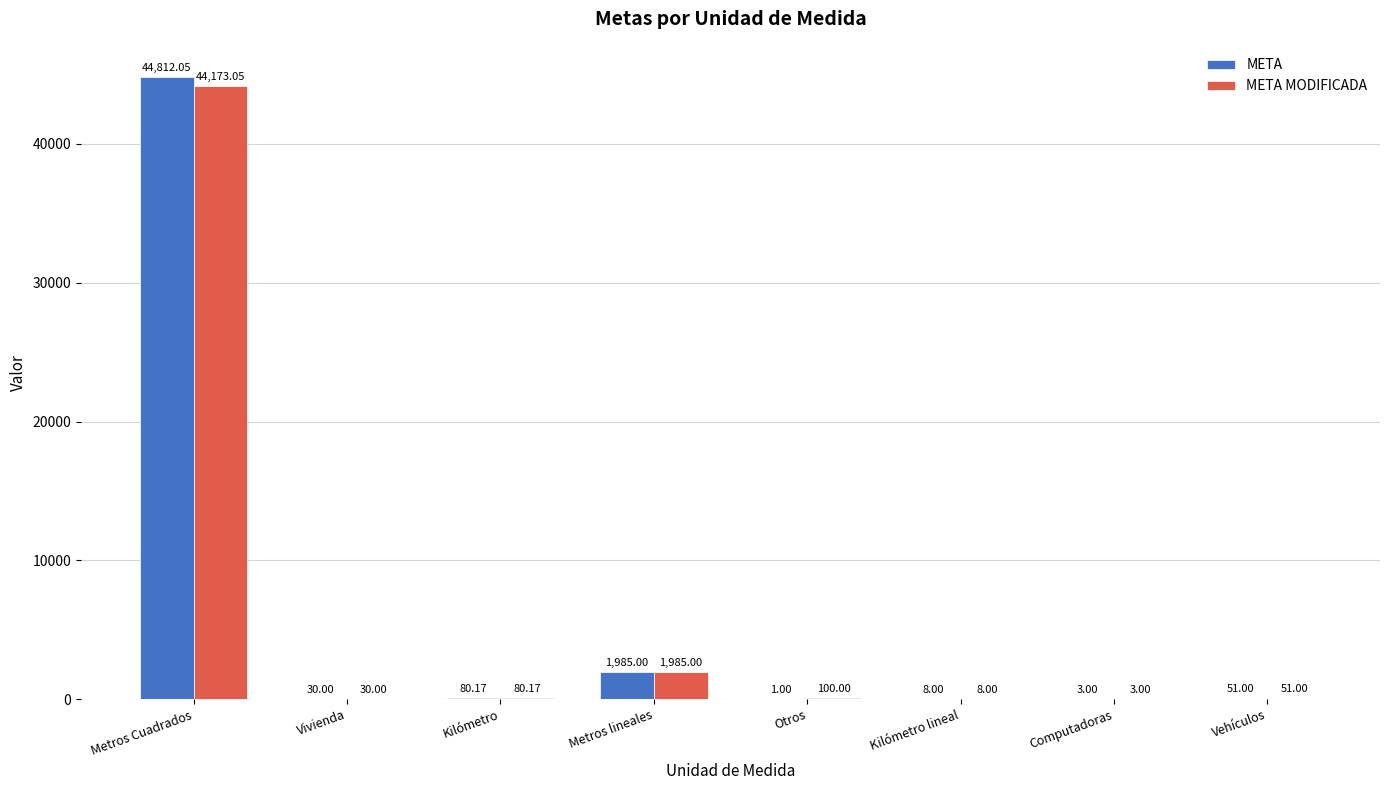

Which series has the largest range (max minus min)?

META